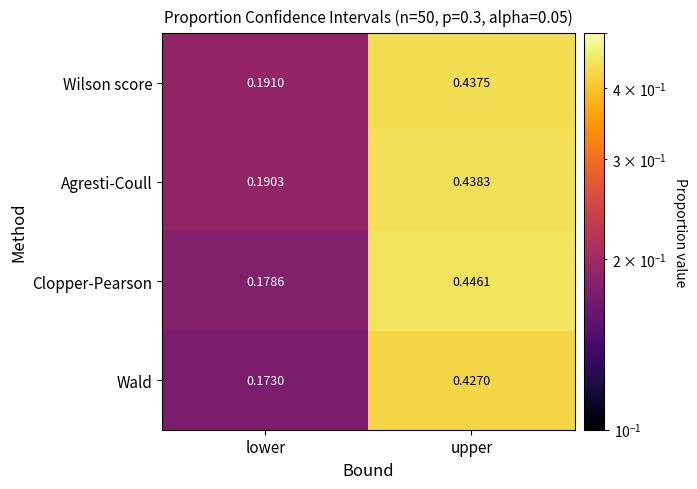

Where is Wald nearest to the value 0?

lower